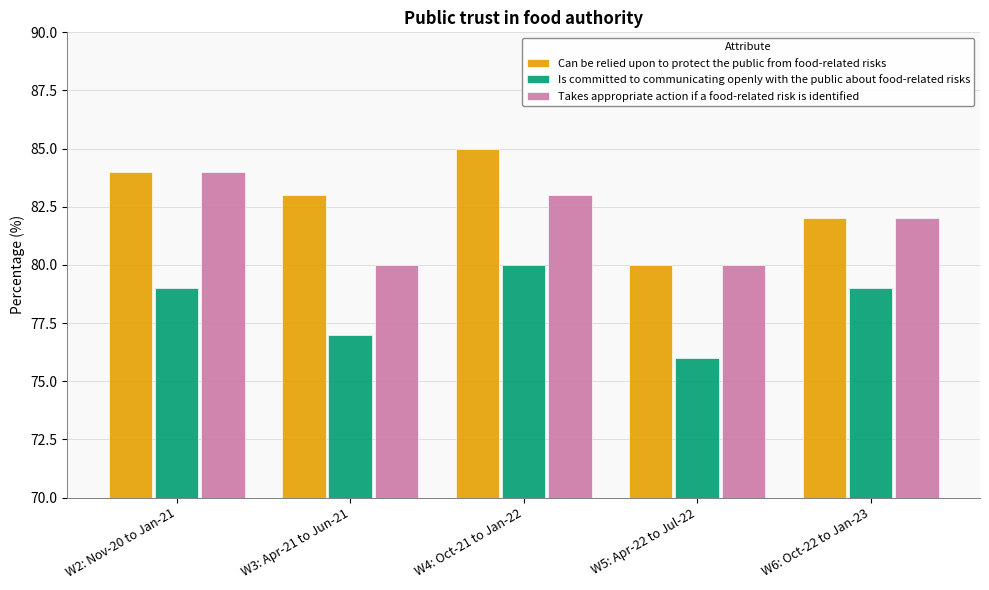

Rank the series by their average value, from lowest to highest.

Is committed to communicating openly with the public about food-related risks, Takes appropriate action if a food-related risk is identified, Can be relied upon to protect the public from food-related risks